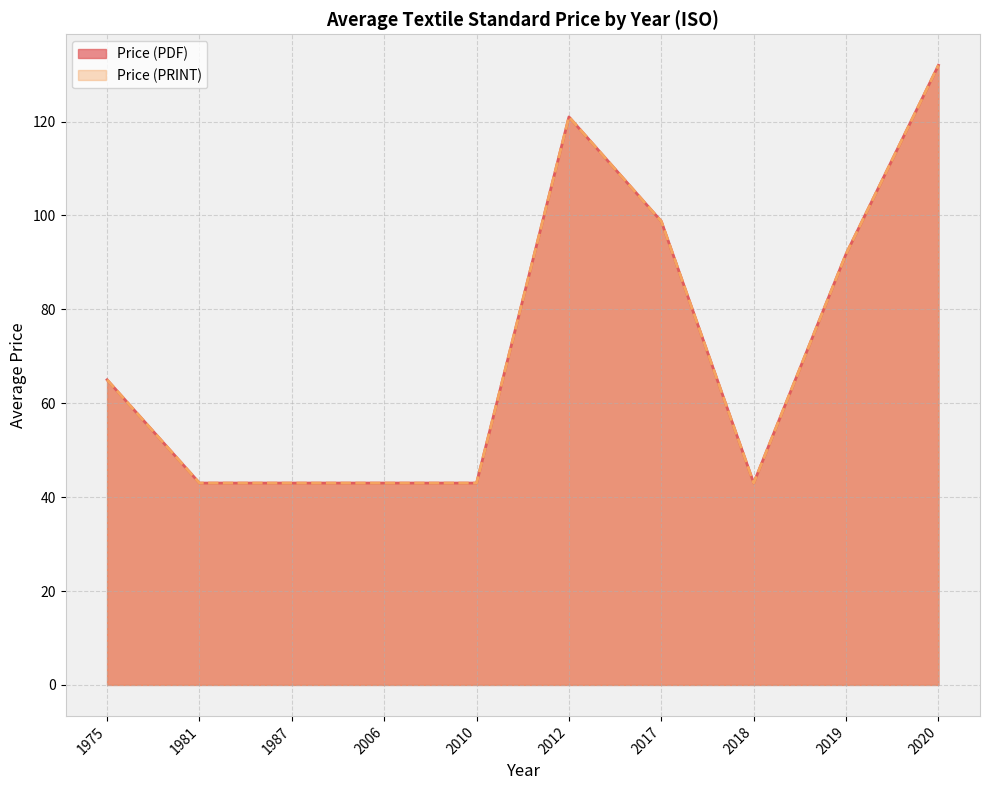

At which category does the chart reach its minimum across all series?

1981